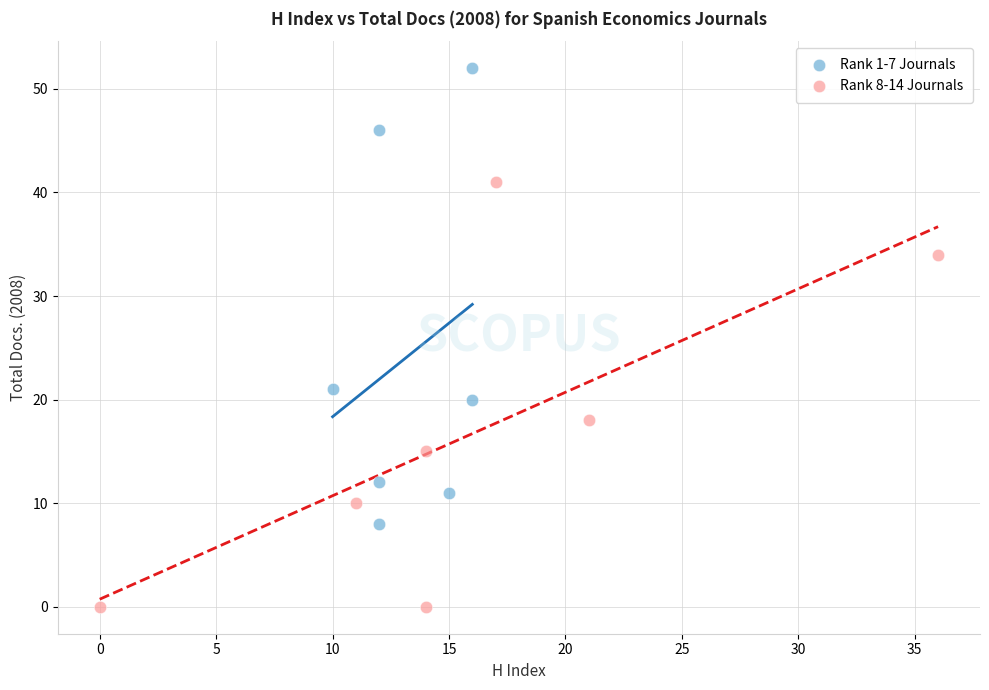

Which series contains the highest Y value?

Rank 1-7 Journals